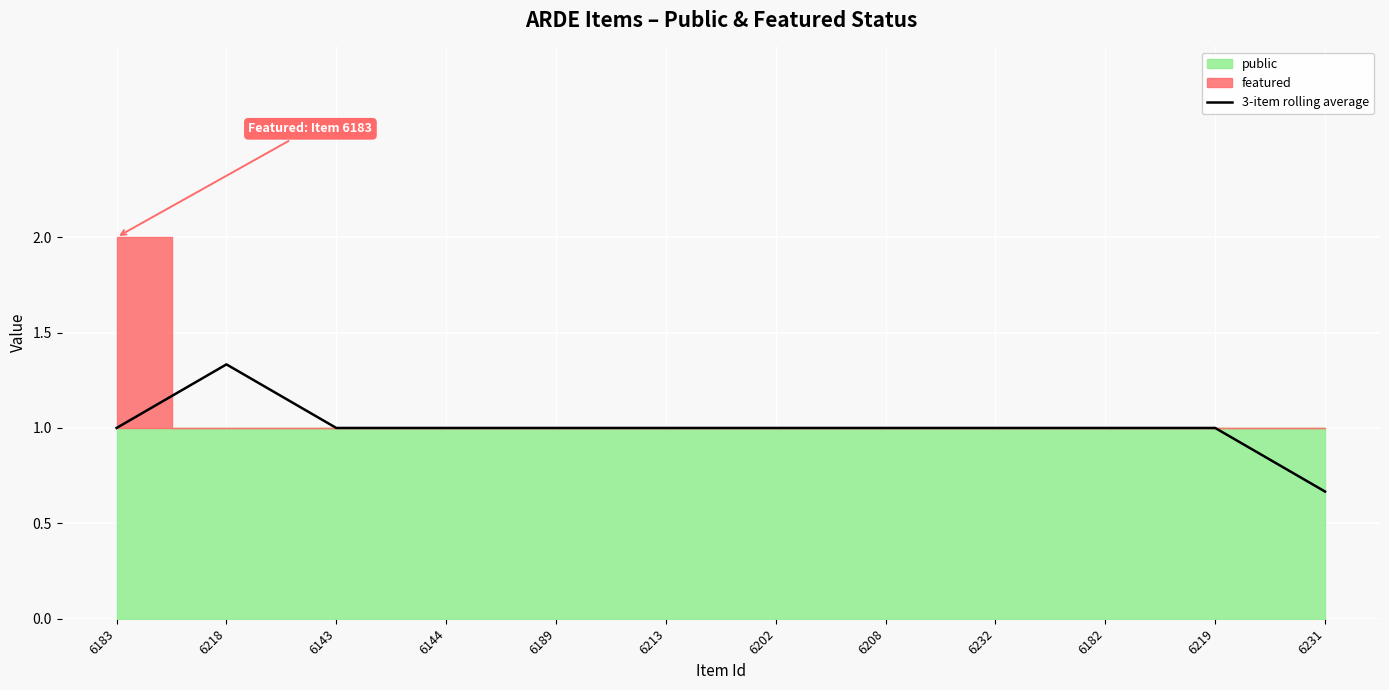

Which category has the lowest value across all series?

6231